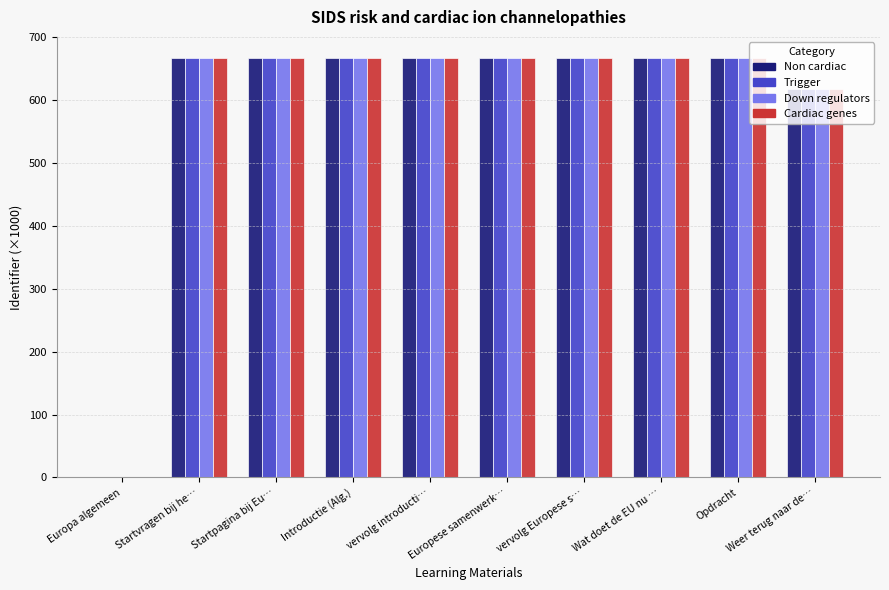

At which label does Down regulators first exceed 667?

Startvragen bij he…